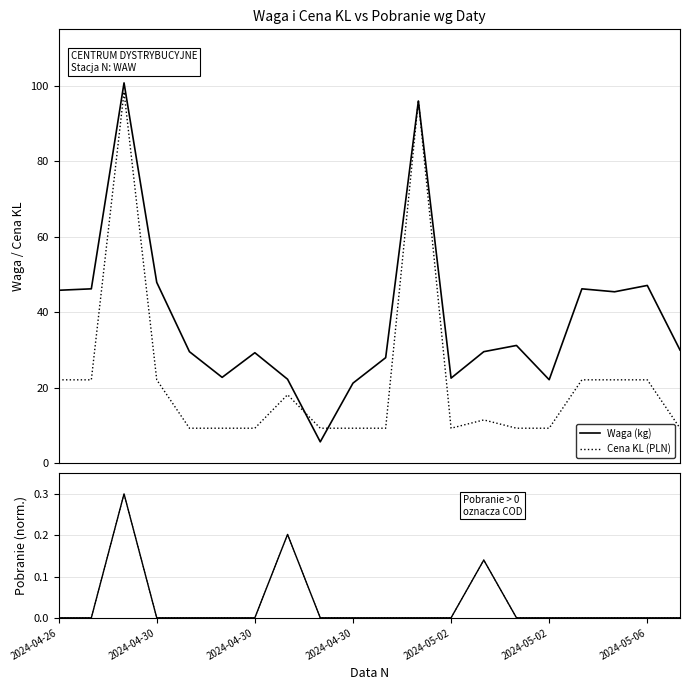

What is the average value of the Cena KL series?

22.4